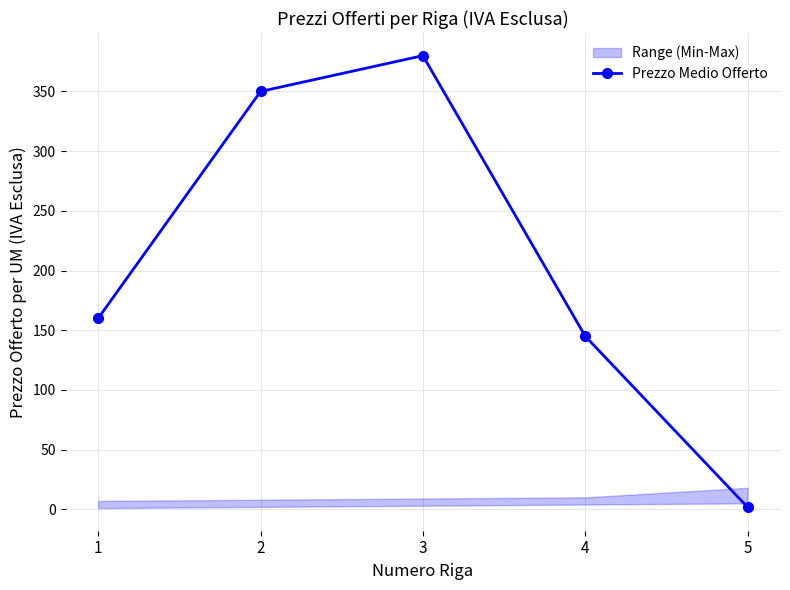

Between 4 and 1, which is larger?

1